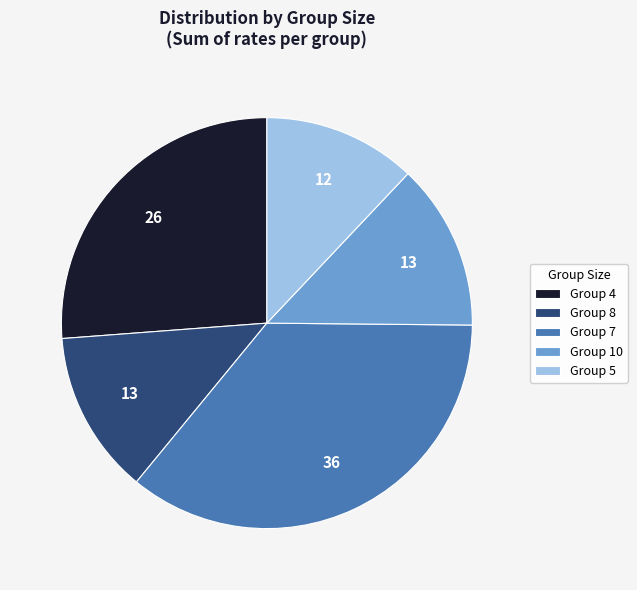

What is the smallest slice in the pie chart?

Group 5